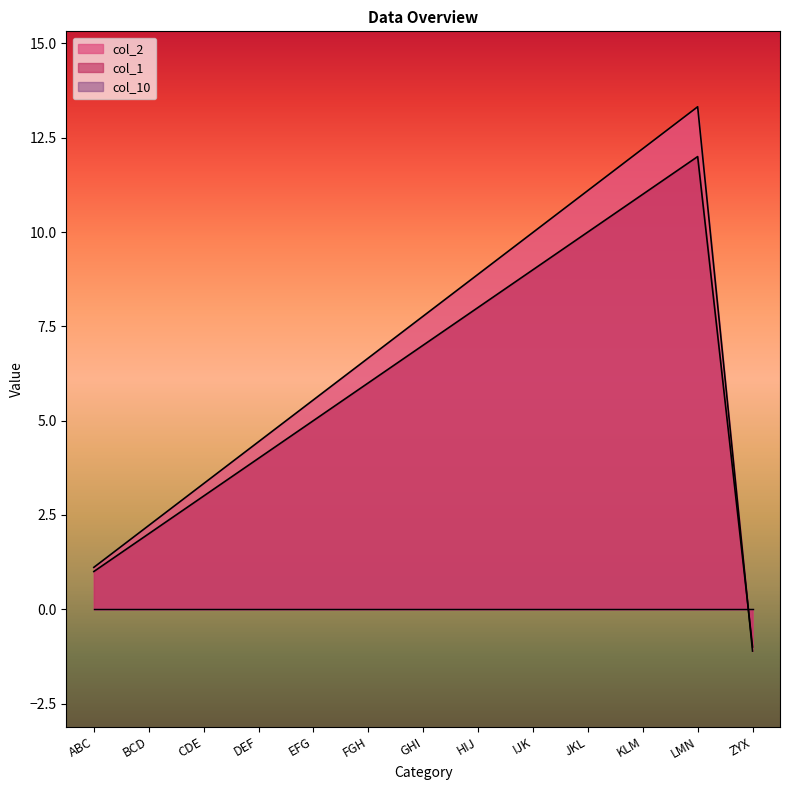

True or false: col_2 and col_1 cross at least once.

True